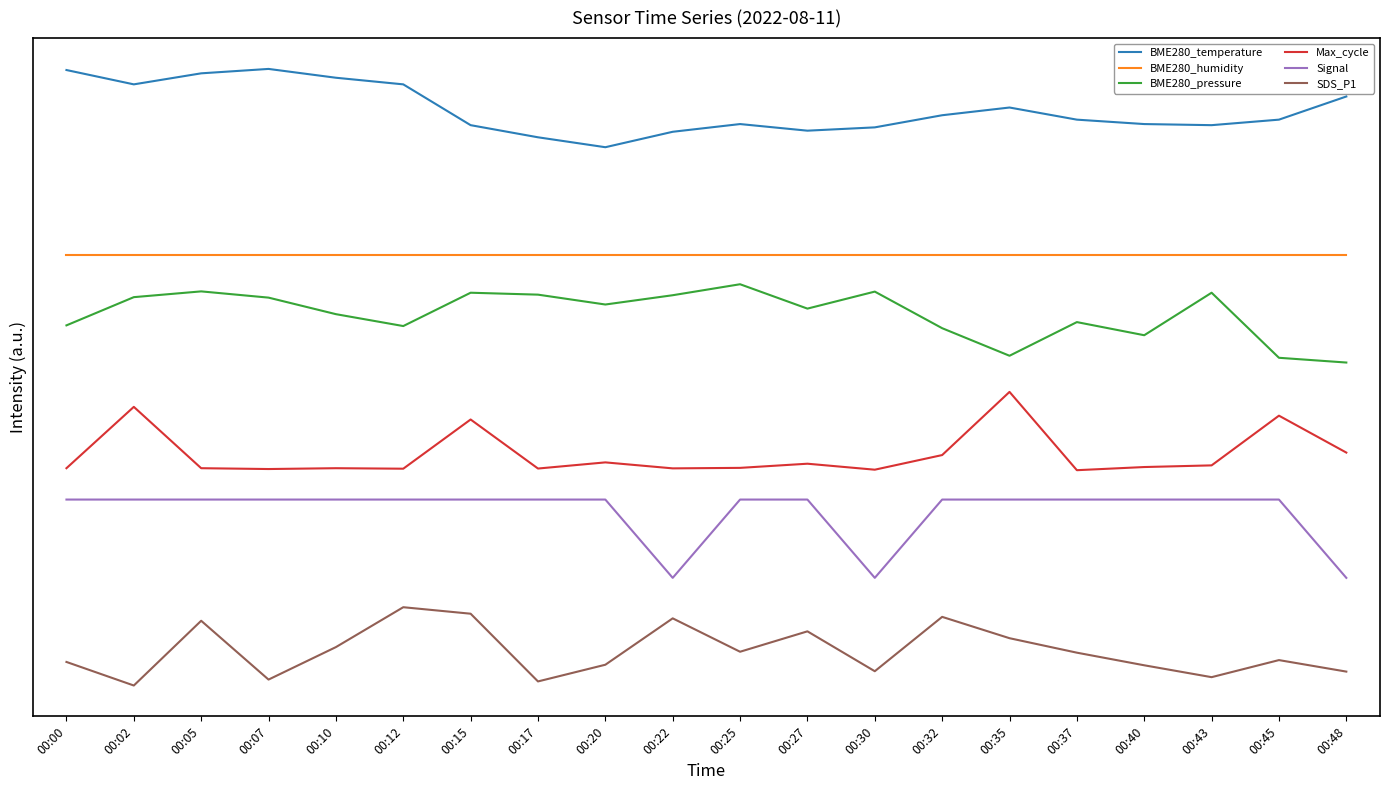

What is the total value across all series at 00:00?

18.7